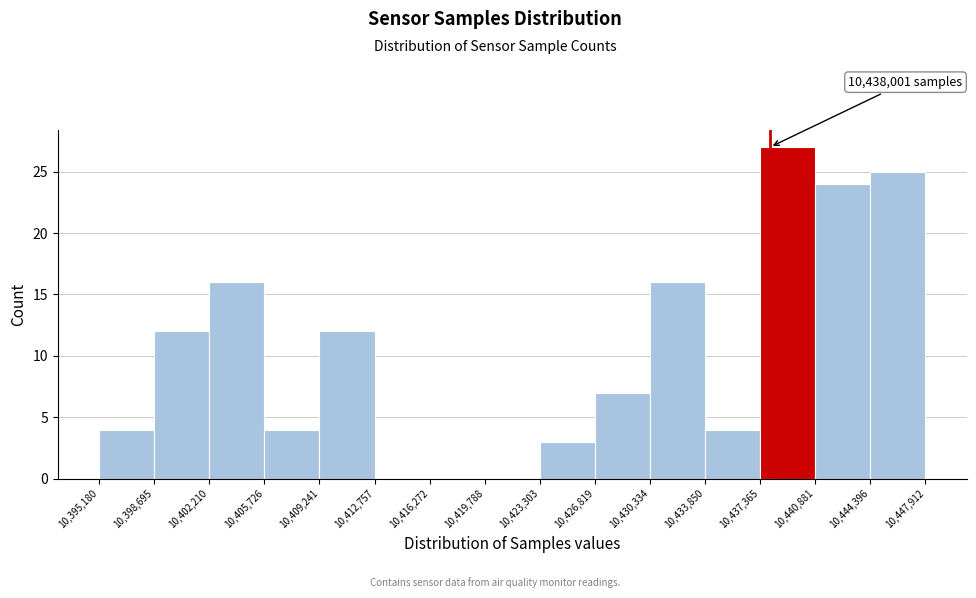

Over which range of the x-axis is the bar tallest?

10,437,365 to 10,440,881